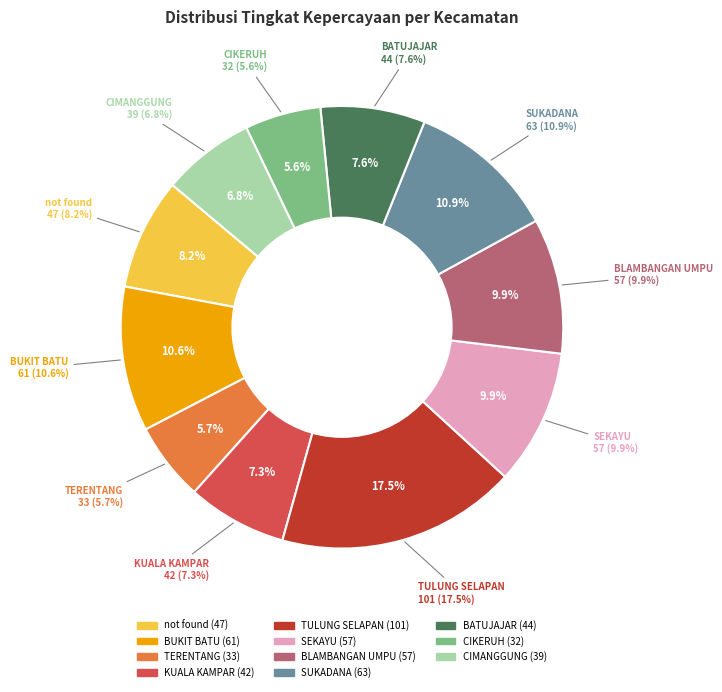

What is the change in value from CIKERUH to CIMANGGUNG?

+7